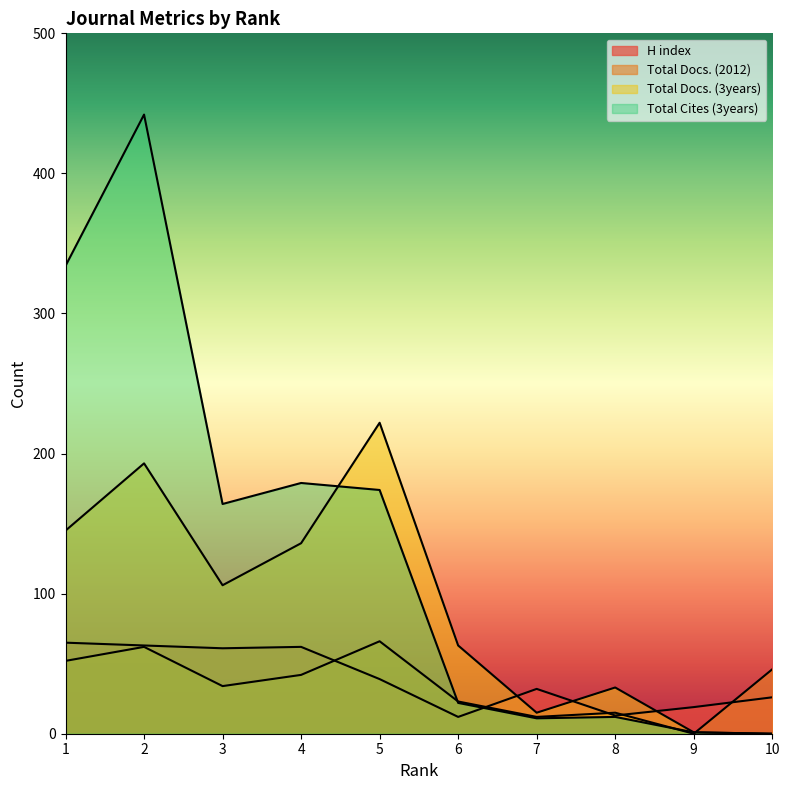

At which category does H index reach its first local peak?

4